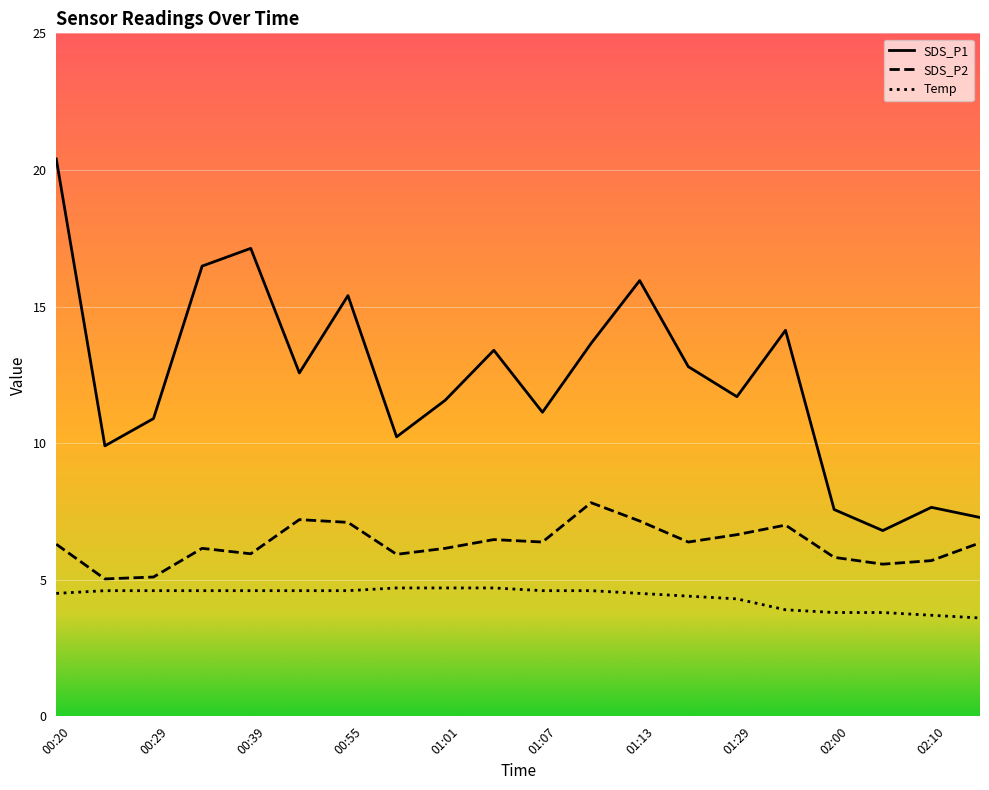

How many interior local valleys does the SDS_P1 series have?

6